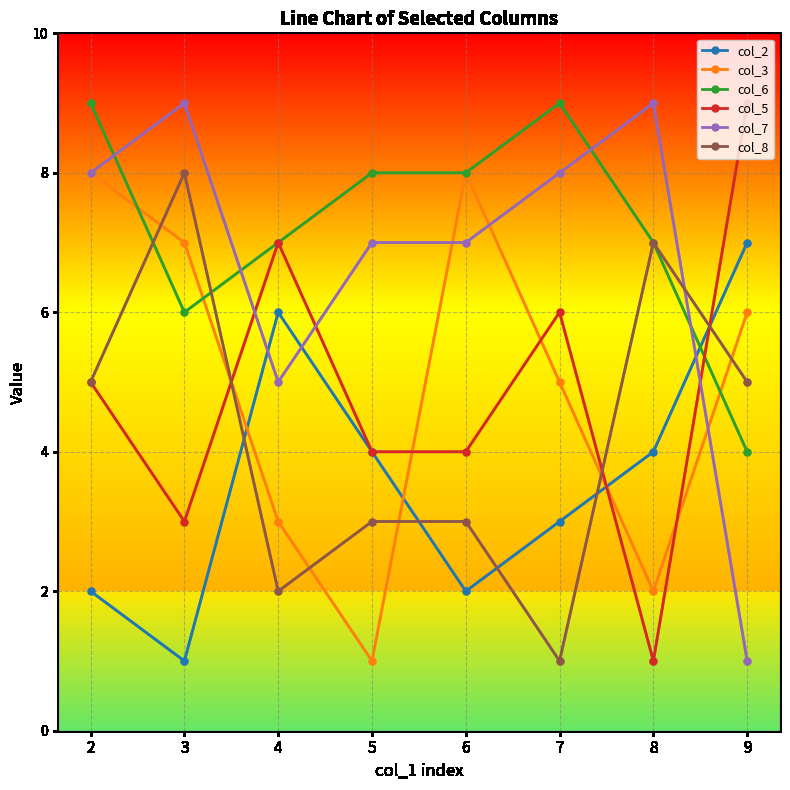

How many data points in col_8 are less than 5?

4